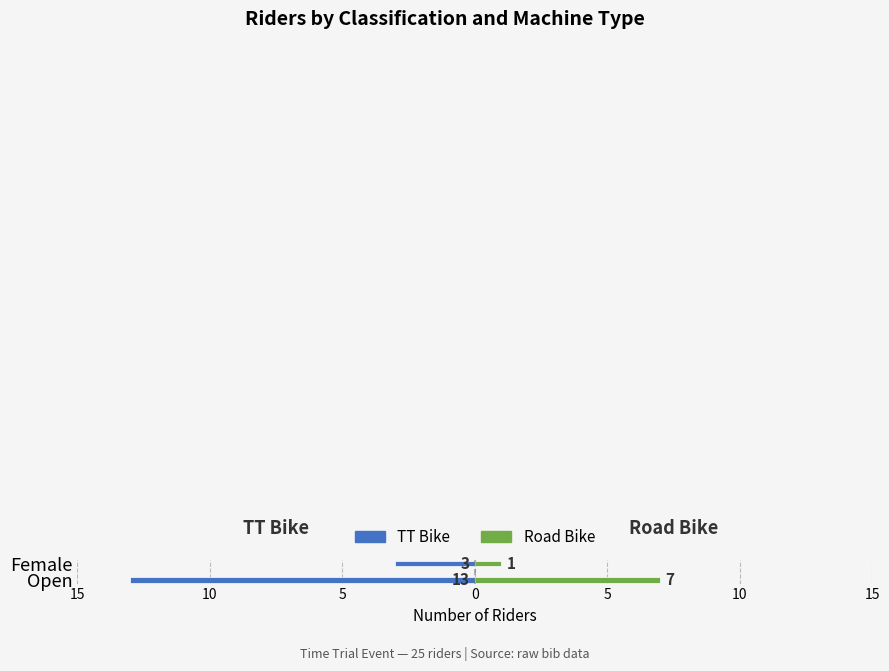

Is the value of Road Bike at Female greater than the value of TT Bike at Female?

Yes